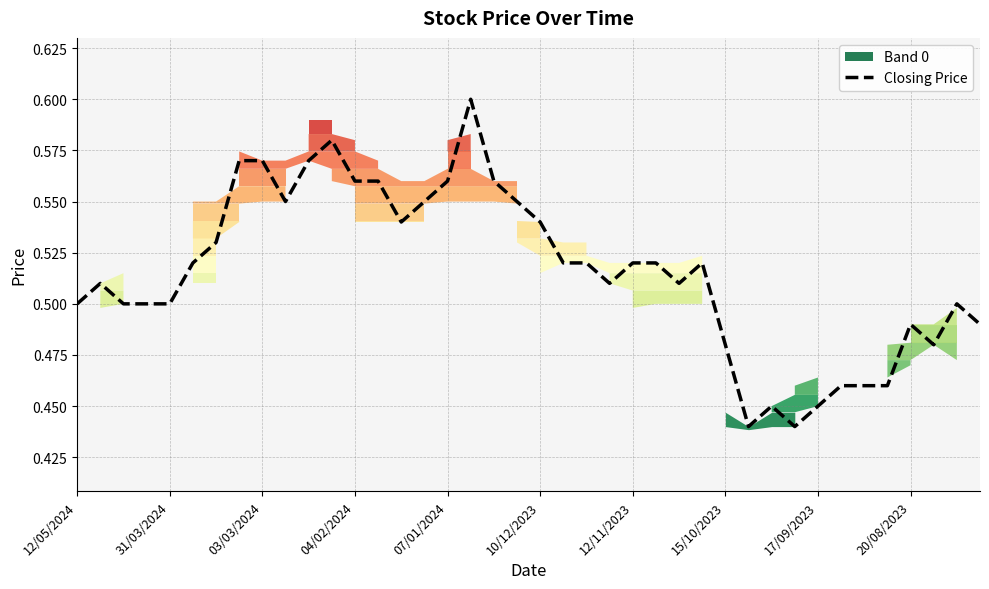

The value of Closing Price at 07/01/2024 is 0.2. True or false?

False